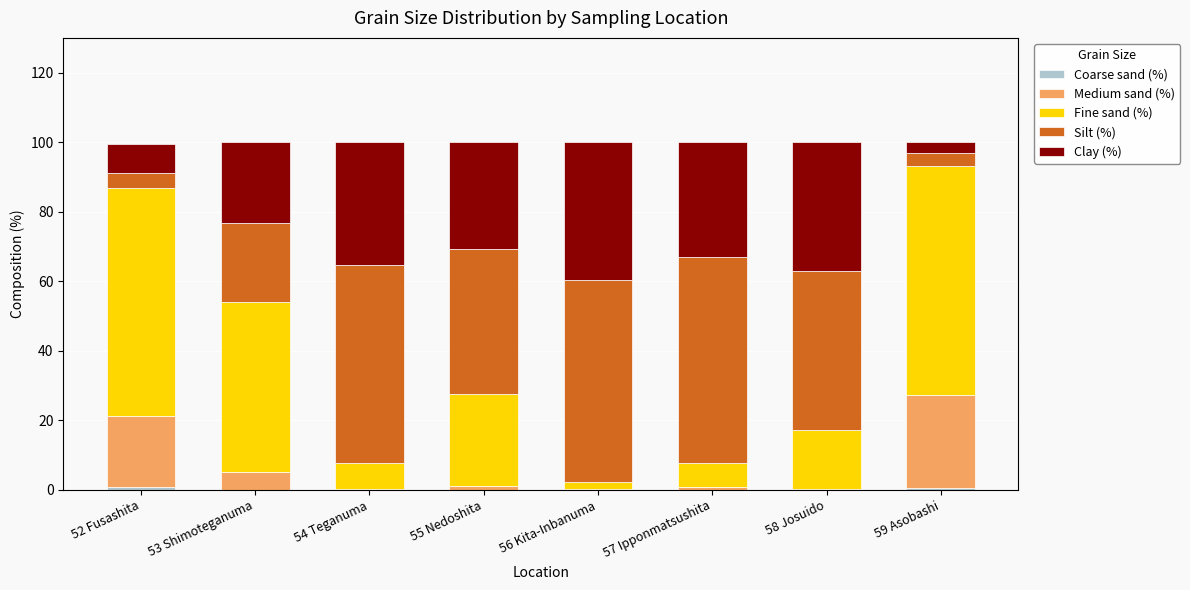

Are the bars horizontal?

No